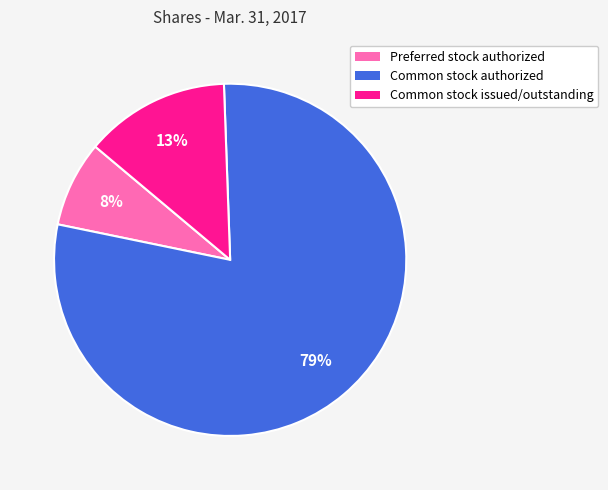

Is there any slice that represents more than half of the pie?

Yes